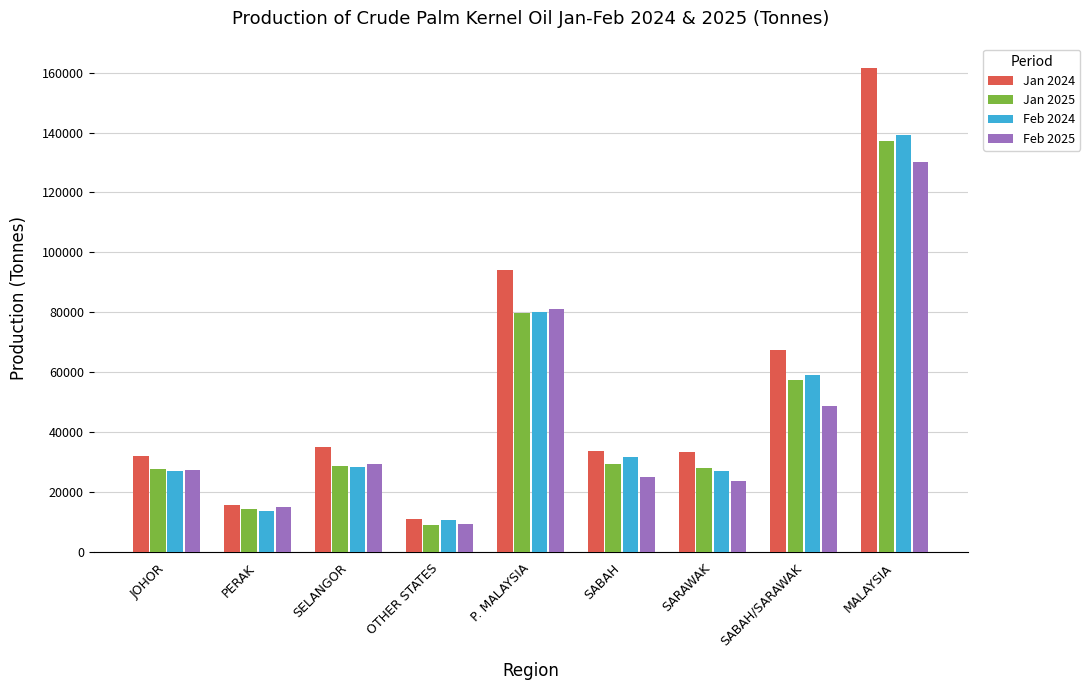

What is the difference between the highest and lowest values at MALAYSIA?

31483